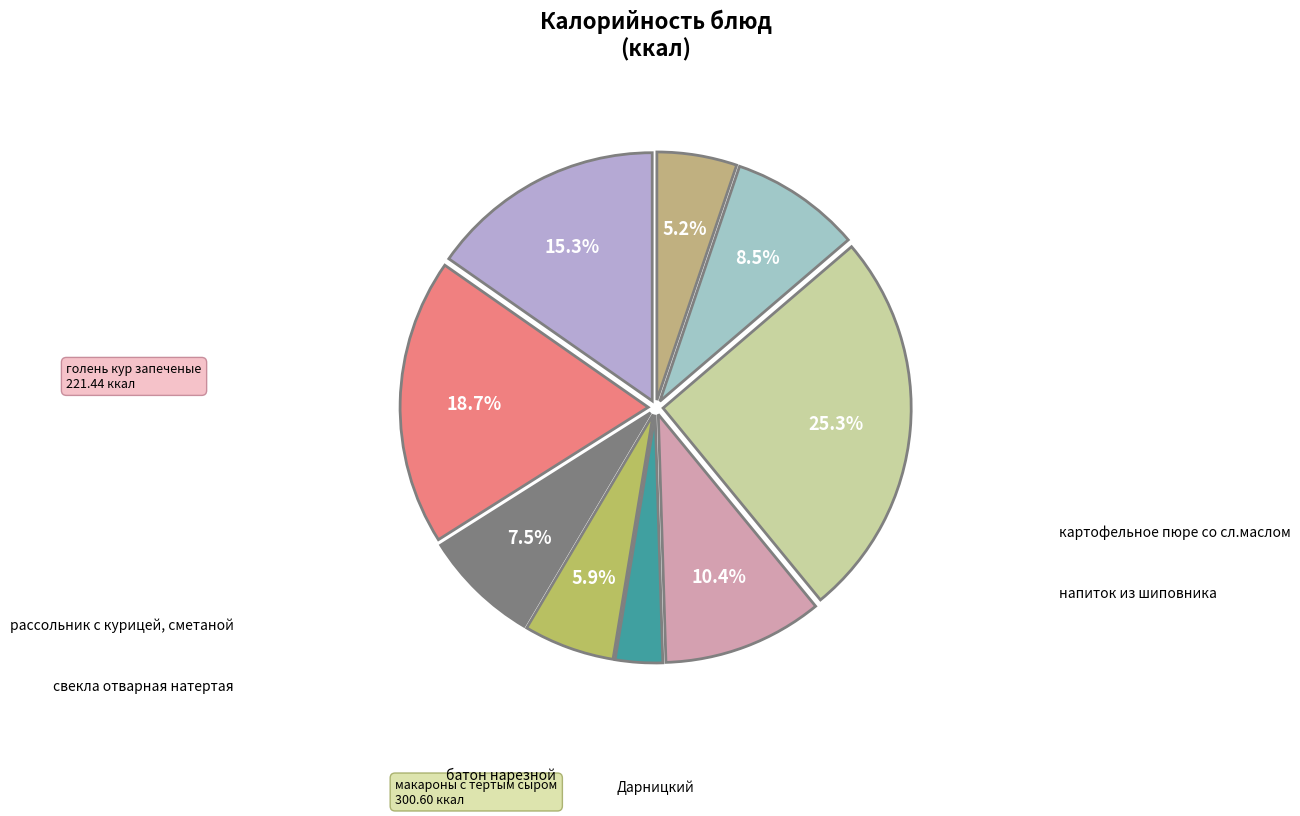

Which category has the biggest portion of the pie?

макароны с тертым сыром